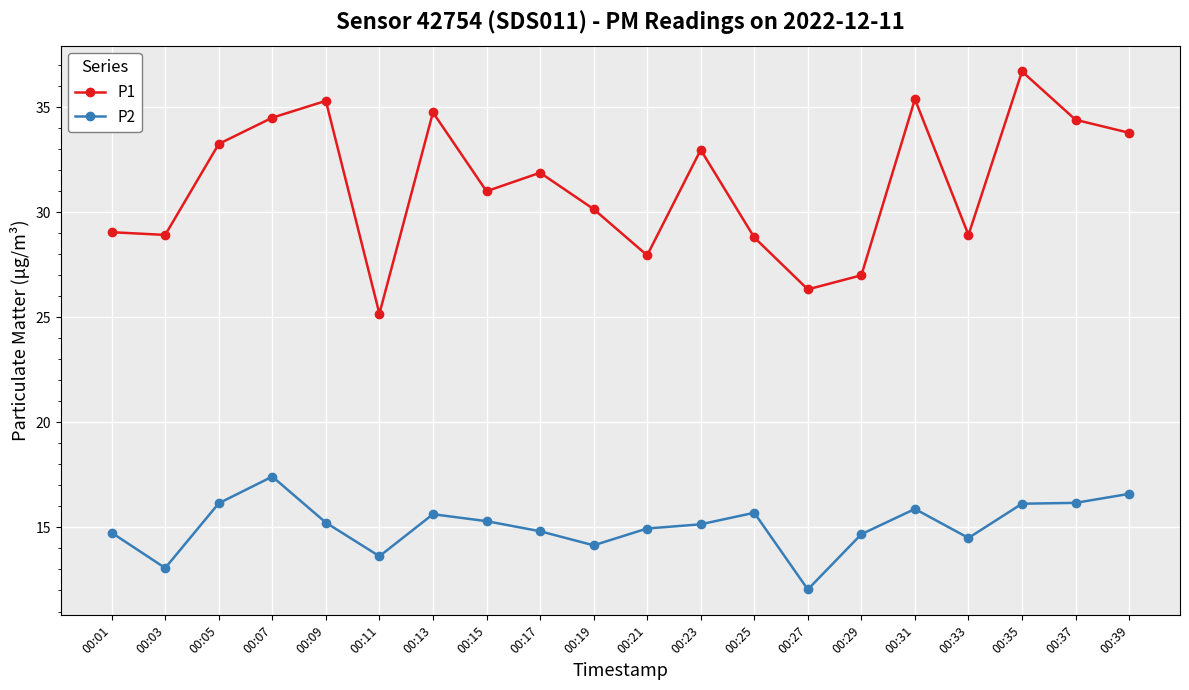

Rank the series at 00:09 from highest to lowest value.

P1, P2